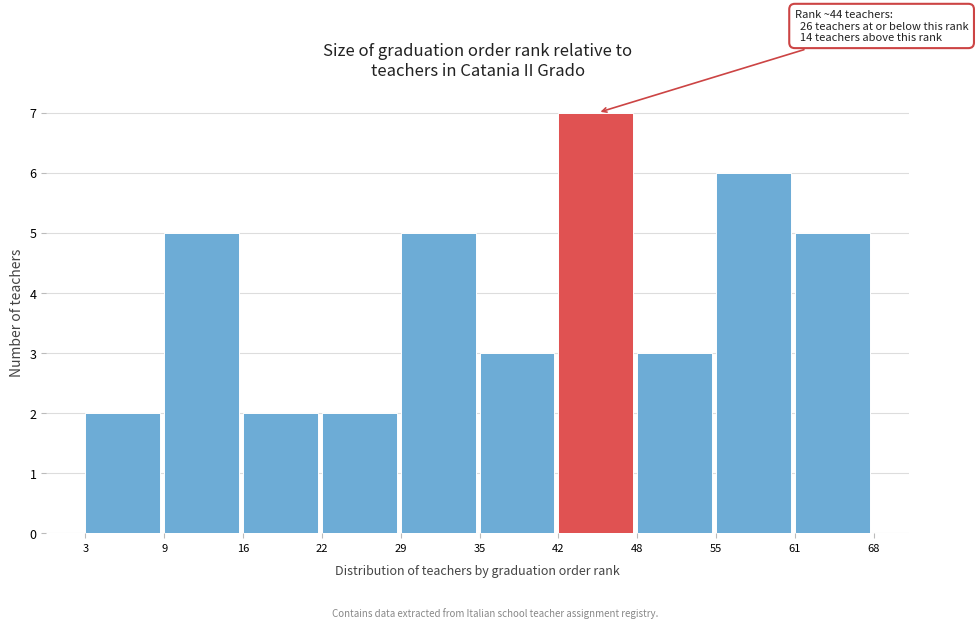

Which range on the x-axis has the tallest bar?

42 to 48